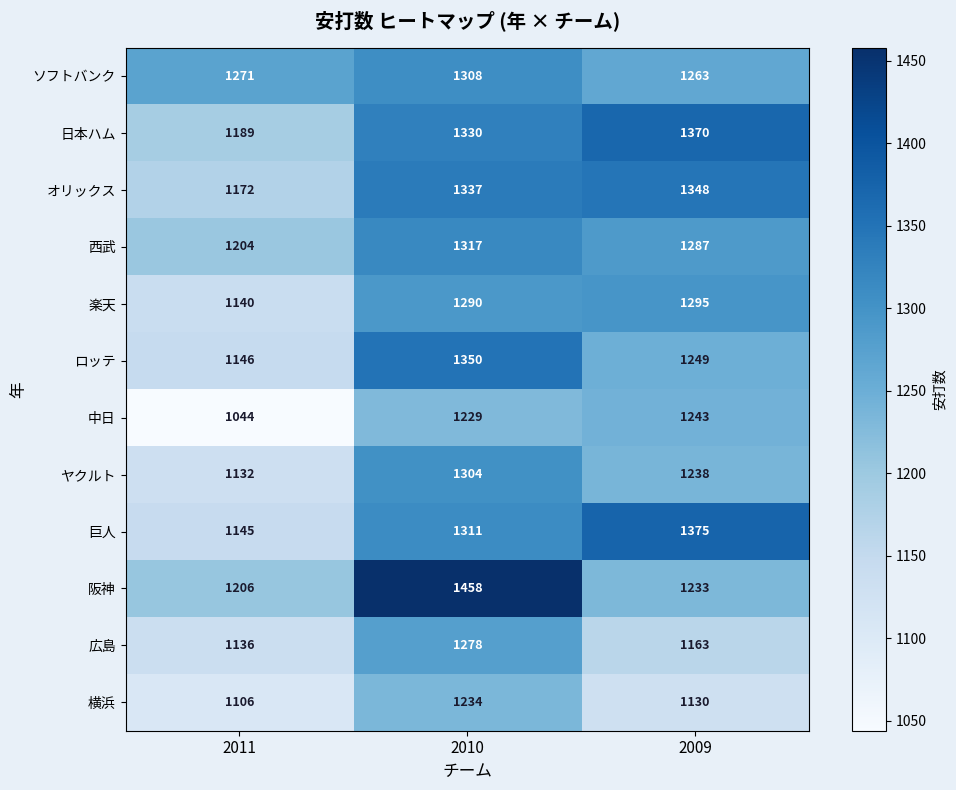

At which category does the chart reach its peak across all series?

2010